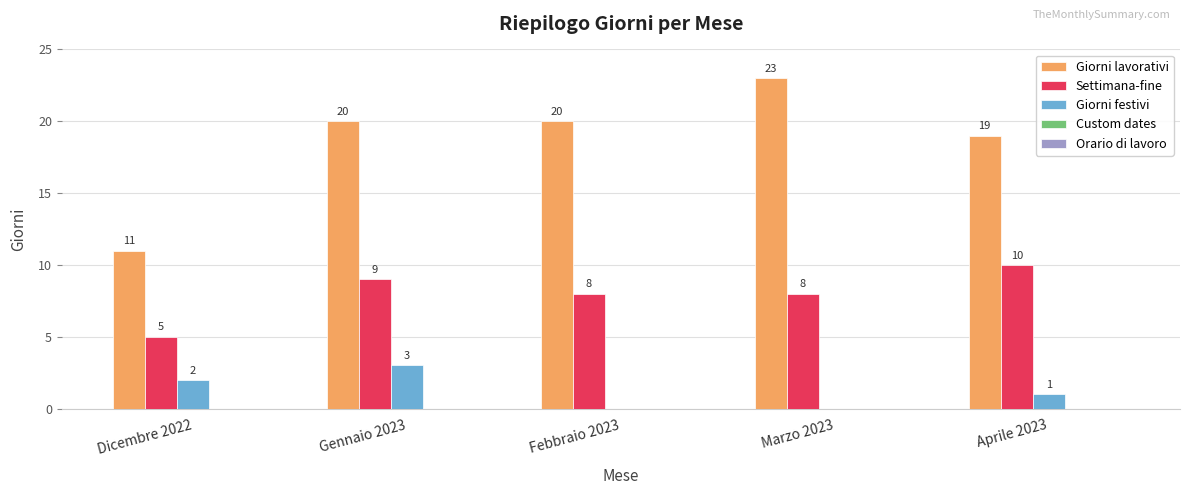

Which category has the highest value in the Giorni lavorativi series?

Marzo 2023